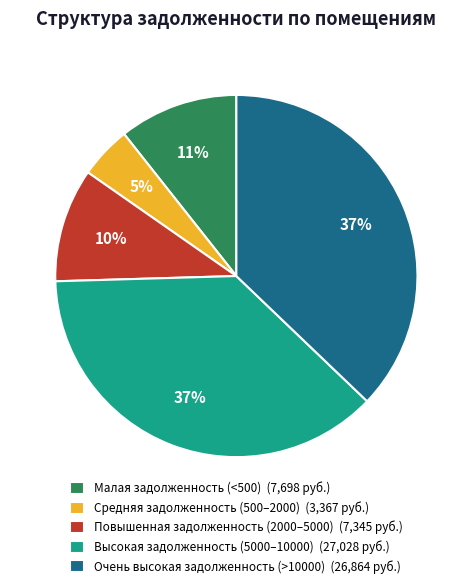

Count the number of slices in the pie.

5